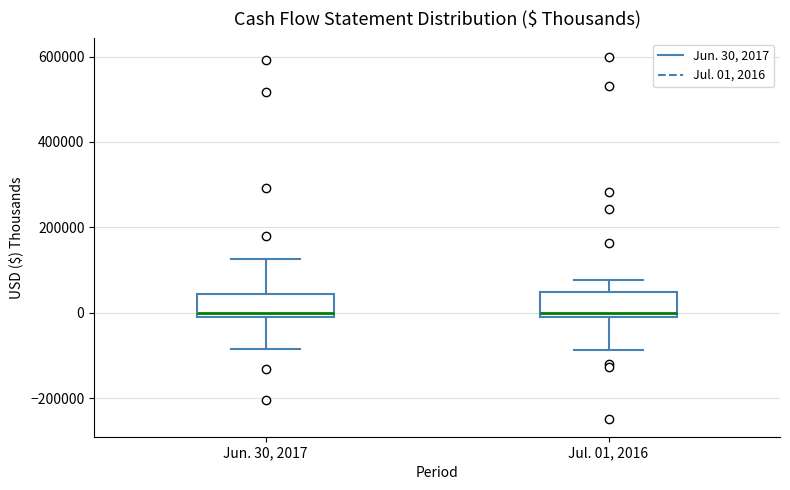

Reading left to right, transcribe this box plot: for each box, give where its median line is, the range the box spans, and where its two whiskers end, as read against the y-axis. The values are not printed on the chart, so give them approximately, as read against the axis.

Jun. 30, 2017: median 0 (just above the box's lower edge), box 0 to 40000, whiskers -80000 to 120000
Jul. 01, 2016: median 0 (just above the box's lower edge), box 0 to 40000, whiskers -80000 to 80000